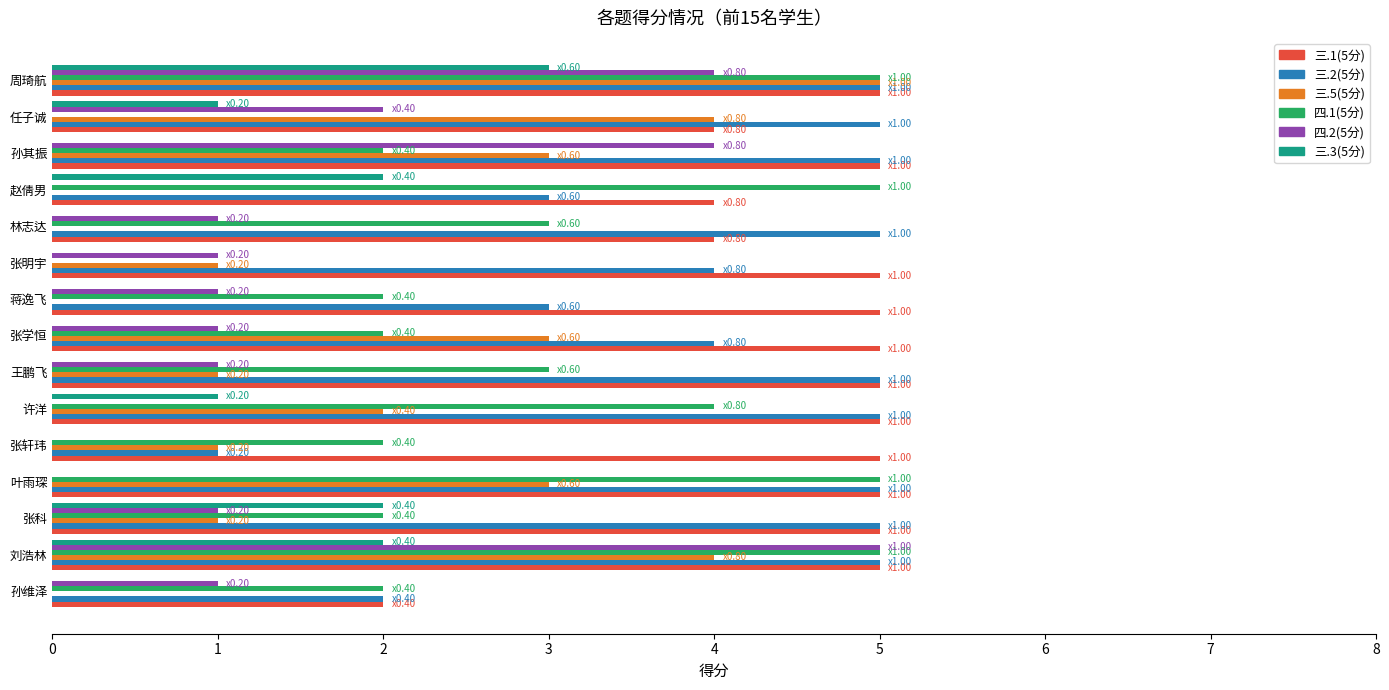

Is the value of 三.5(5分) at 张学恒 greater than the value of 四.2(5分) at 许洋?

Yes